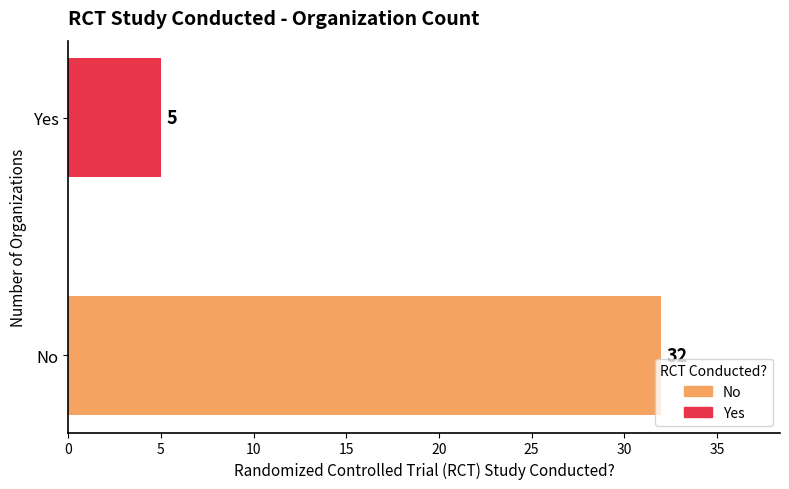

List the labels in order of value, smallest first.

Yes, No